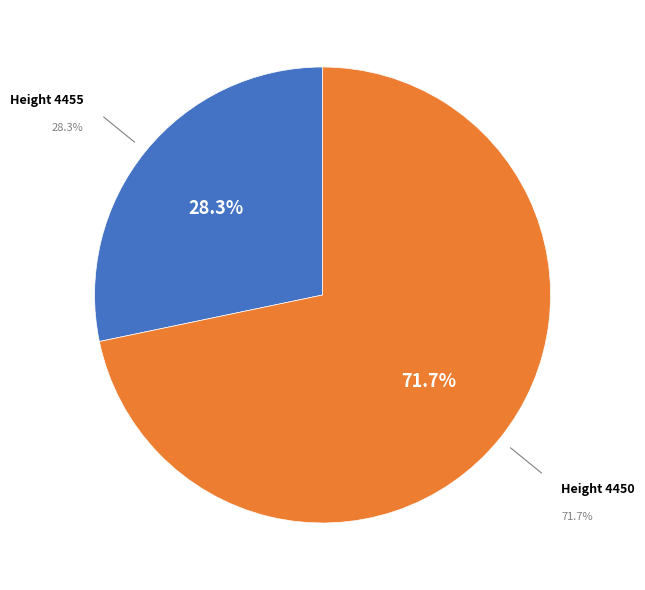

The 4450 slice represents 57% of the pie. True or false?

False